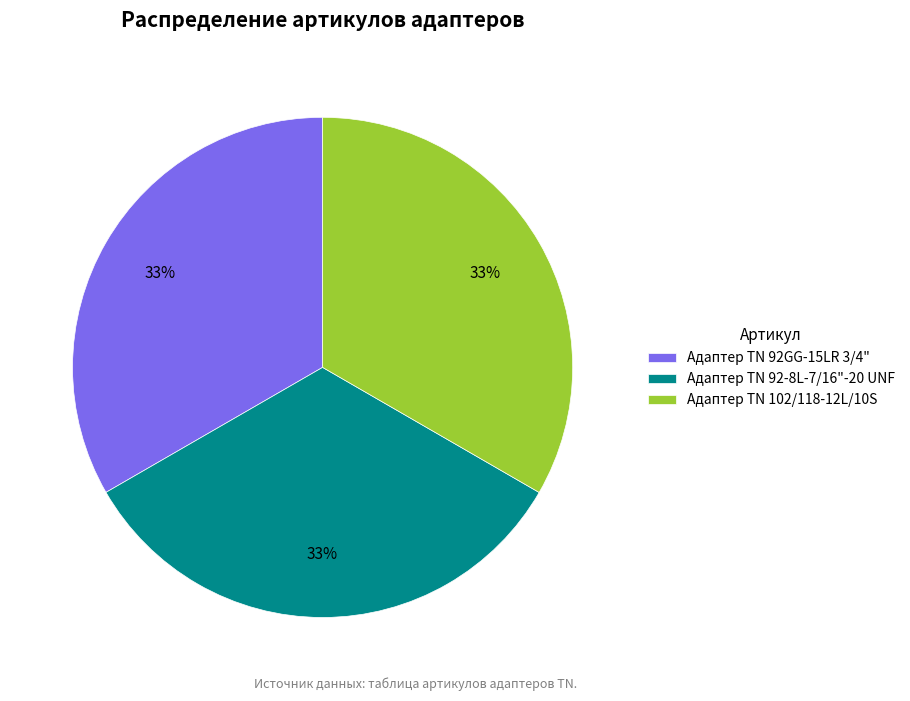

What percentage is the Адаптер TN 92-8L-7/16"-20 UNF slice, to the nearest percent?

33%